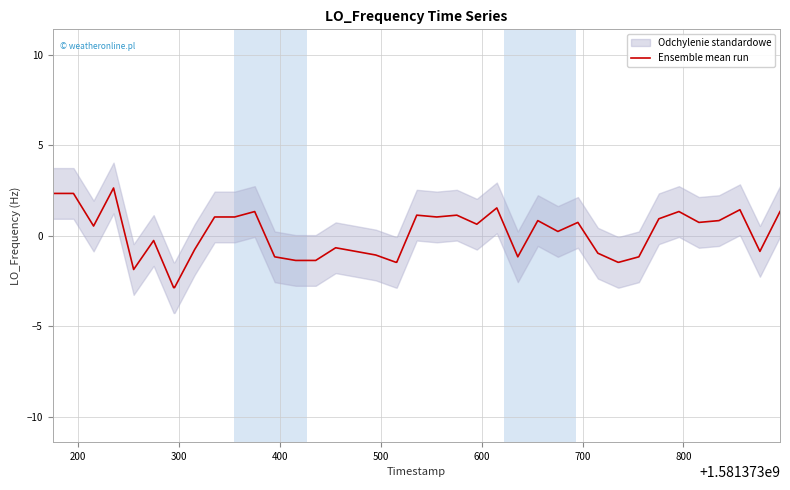

What is the highest value of the Ensemble mean run series?

2.6